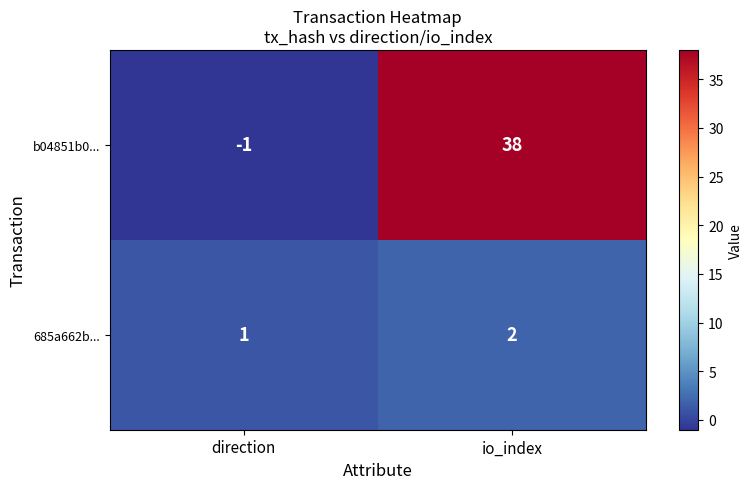

Which series has the widest spread of values?

b04851b0...